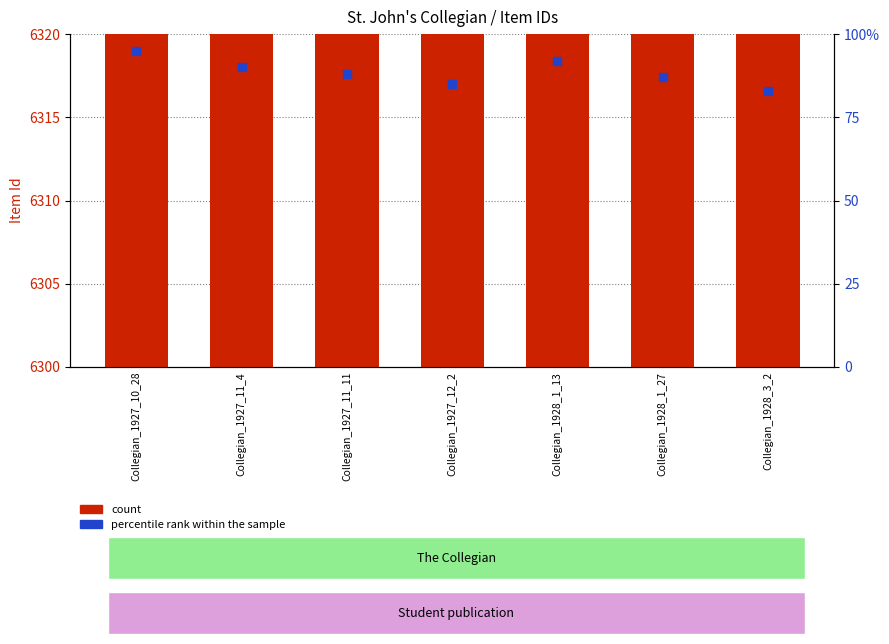

Is the value of percentile rank within the sample at Collegian_1928_1_27 greater than the value of count at Collegian_1928_3_2?

No